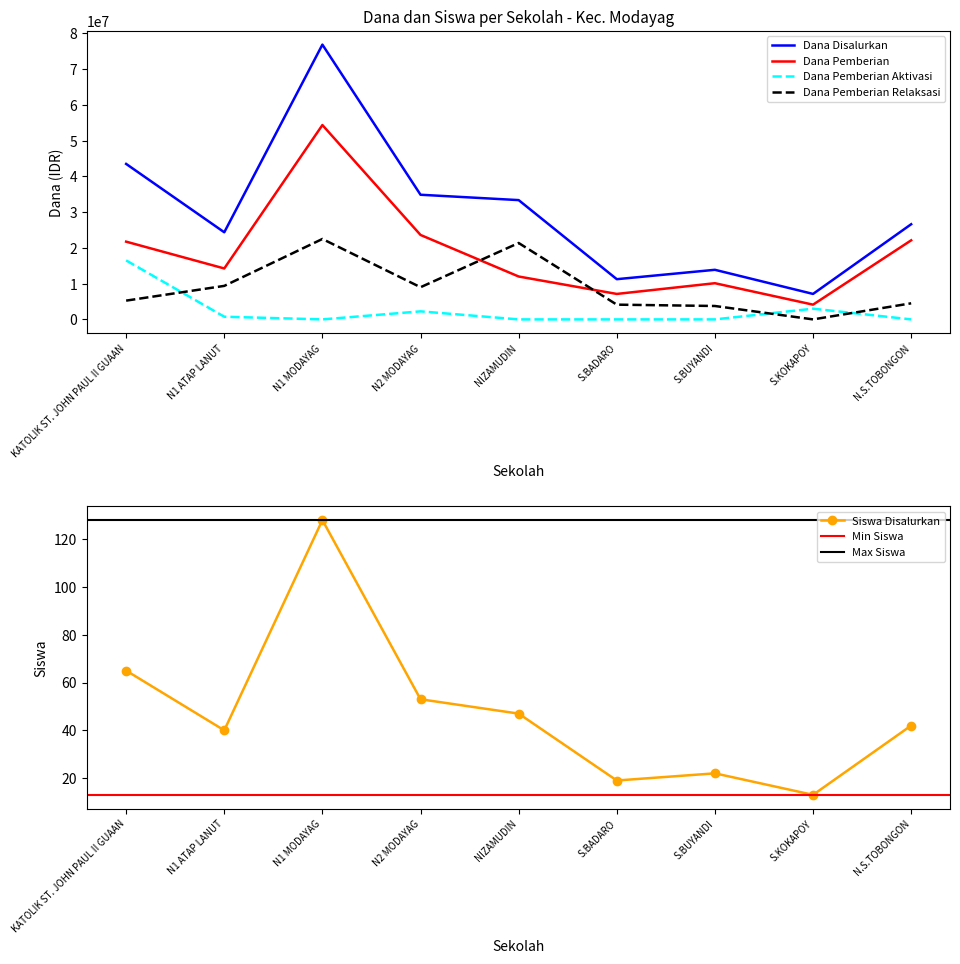

The value of Dana Pemberian at S.KOKAPOY is 4125000. True or false?

True